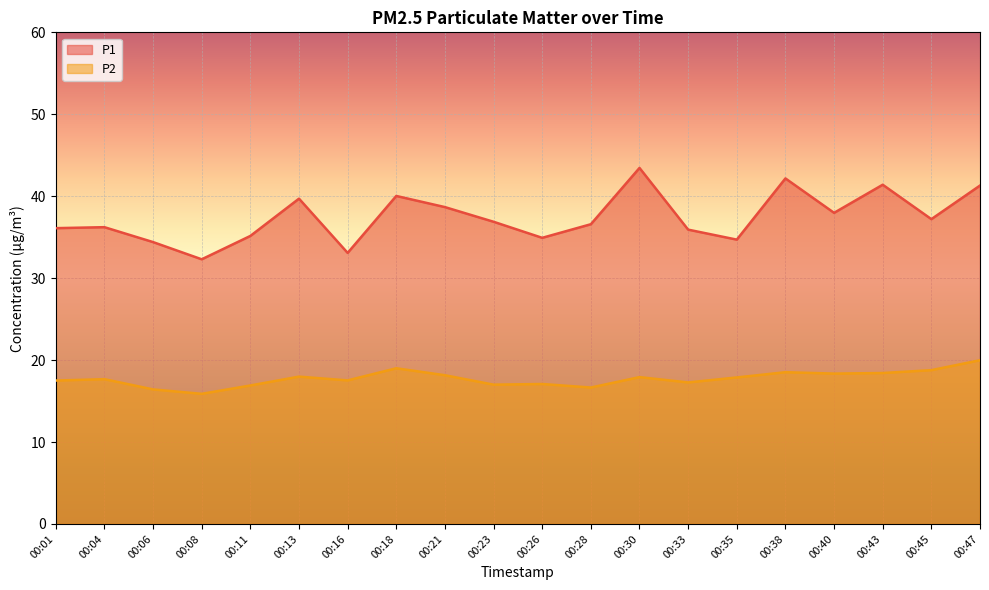

True or false: P1 and P2 cross at least once.

False